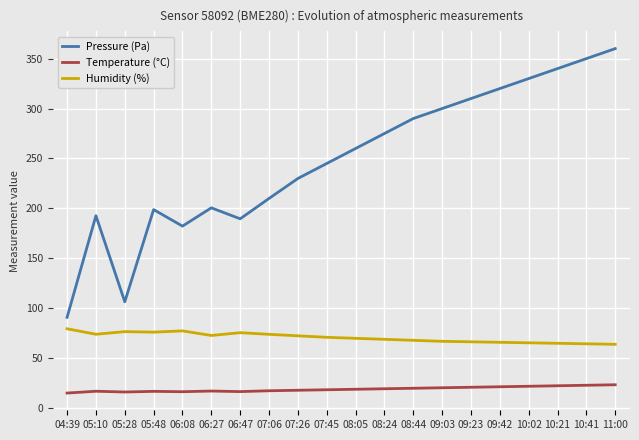

What is the difference between the highest and lowest values at 04:39?

75.8